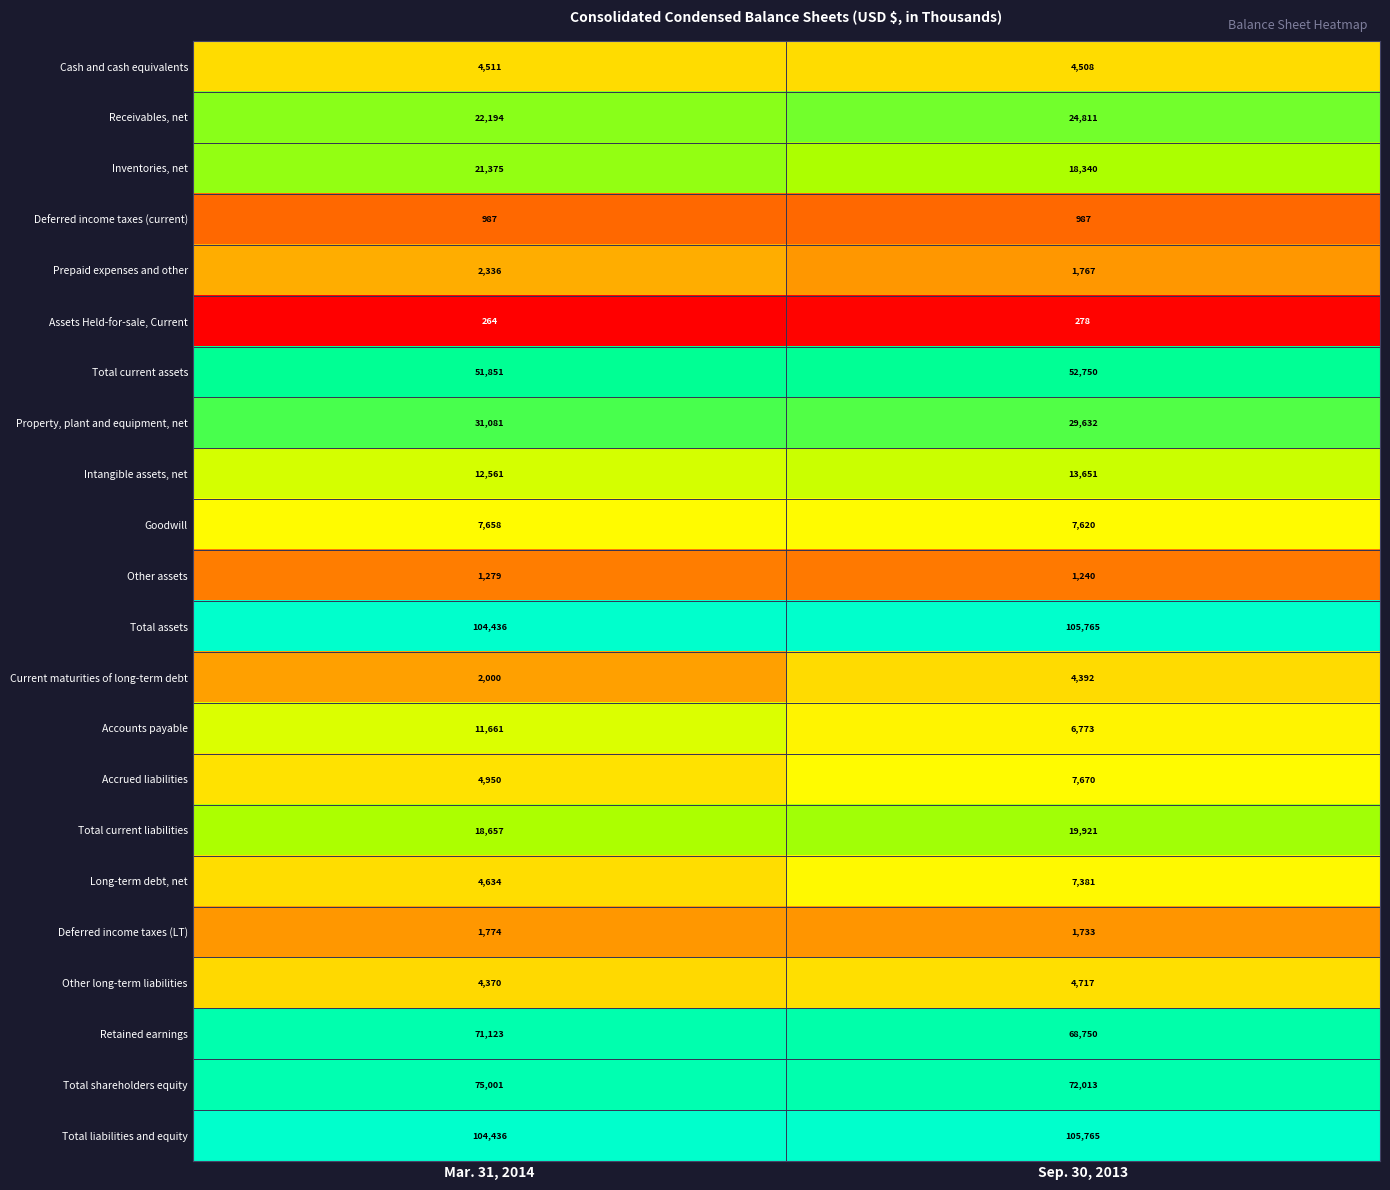

What is the maximum value shown in the chart?

105765